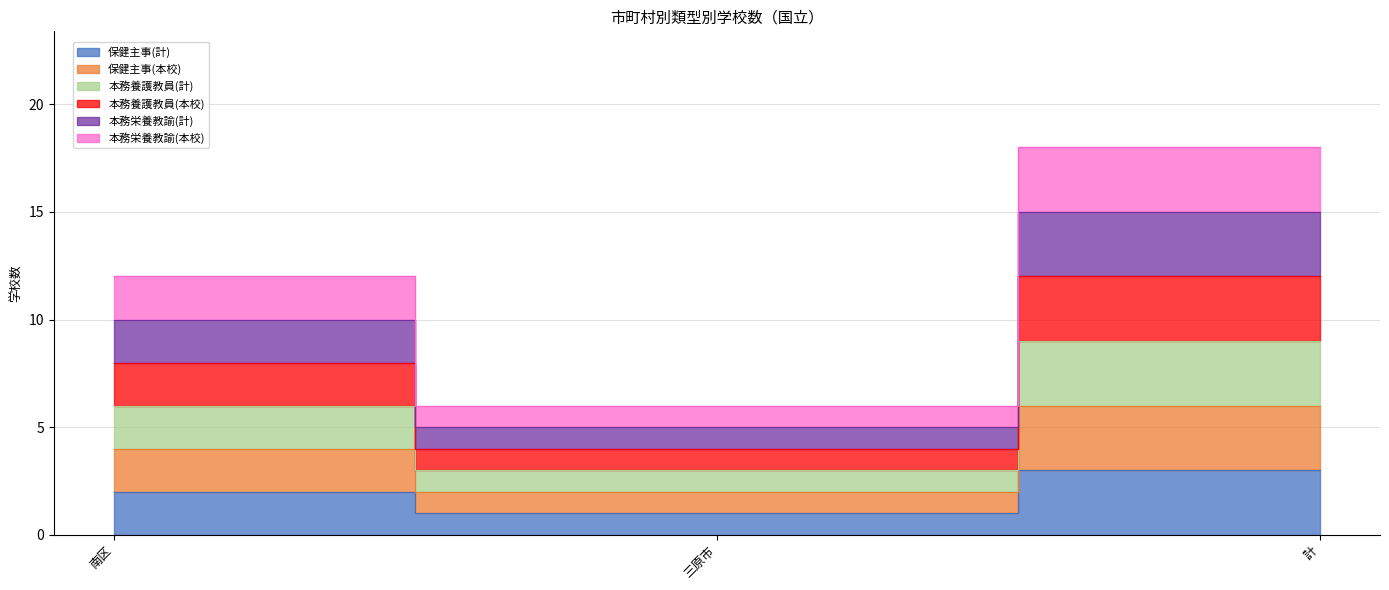

What are all the series names shown in the legend?

保健主事(計), 保健主事(本校), 本務養護教員(計), 本務養護教員(本校), 本務栄養教諭(計), 本務栄養教諭(本校)